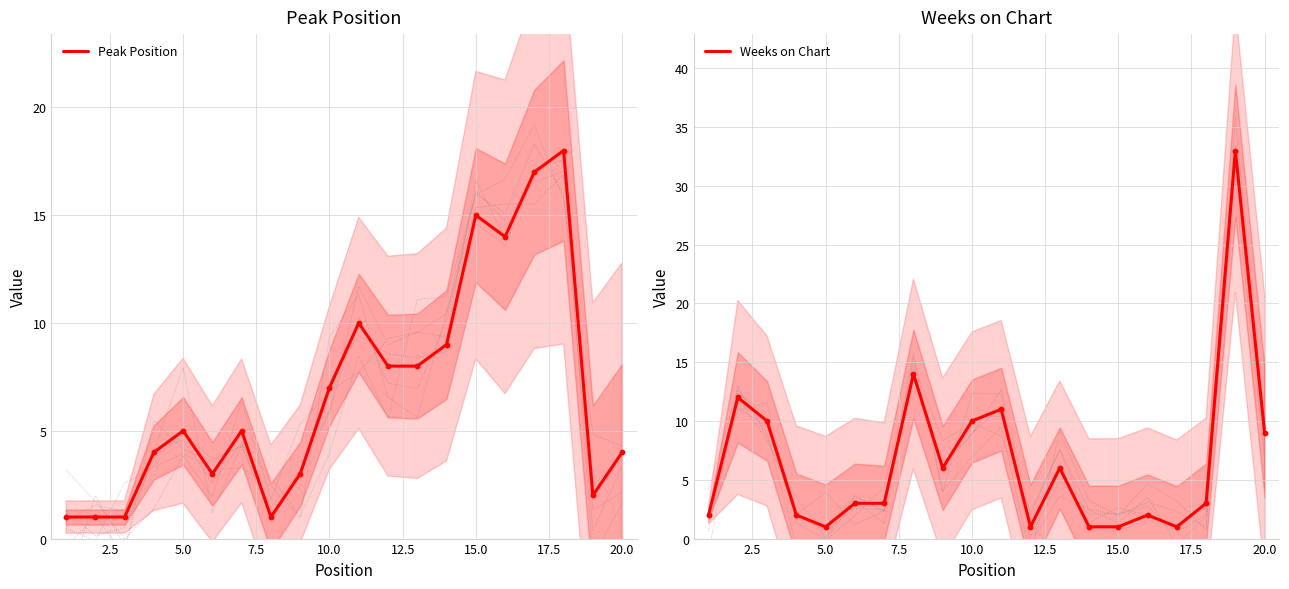

Which series has the widest spread of Y values?

Weeks on Chart